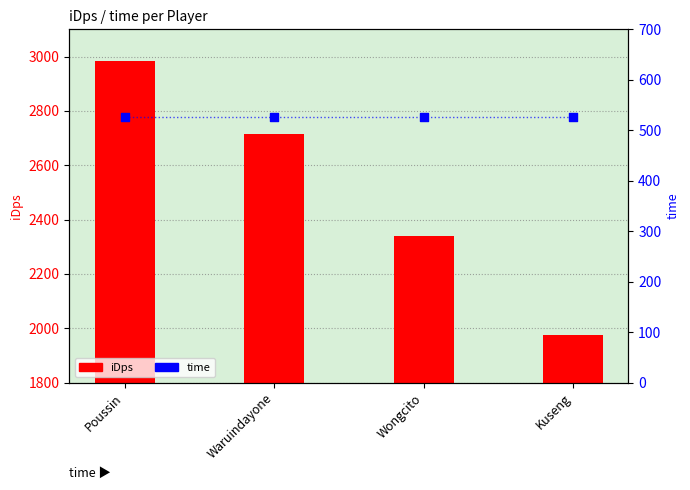

Which series has the widest spread of Y values?

iDps